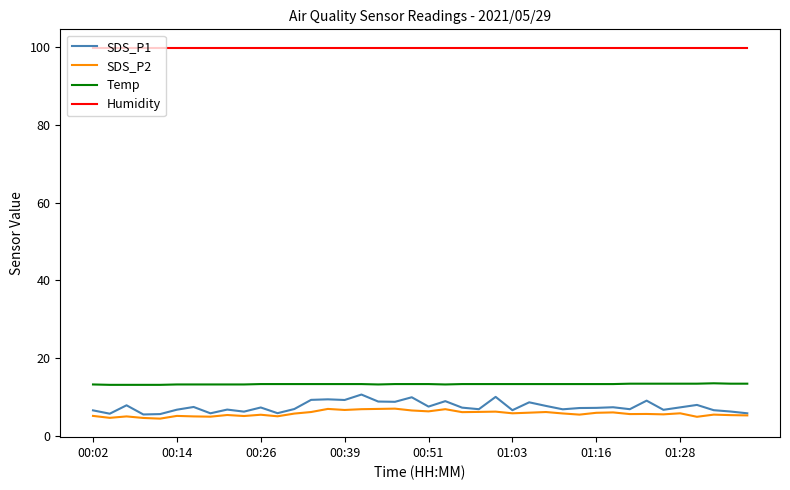

Which series has the widest spread of values?

SDS_P1